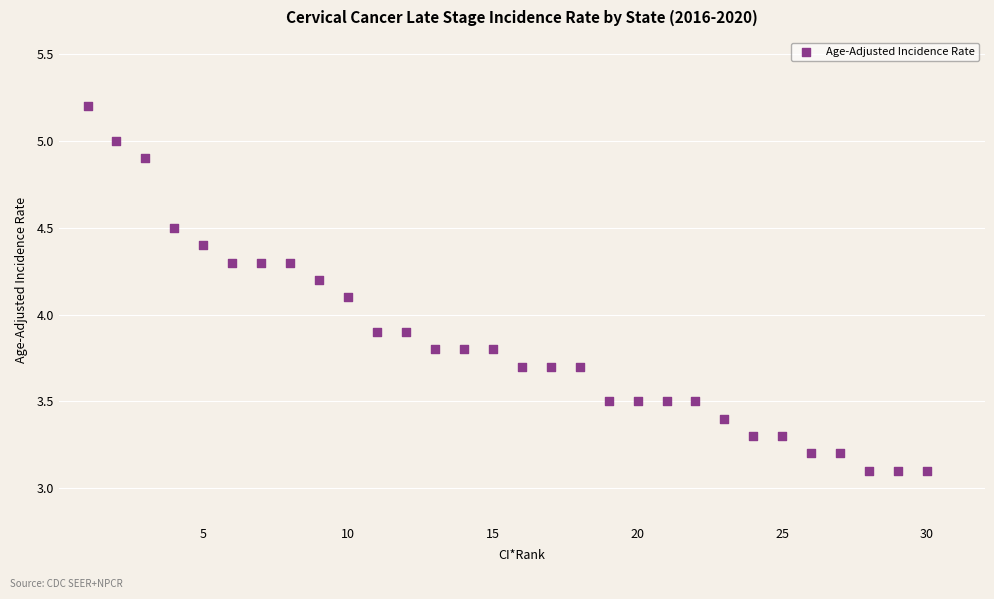

What is the range of X values (max minus min)?

29.0